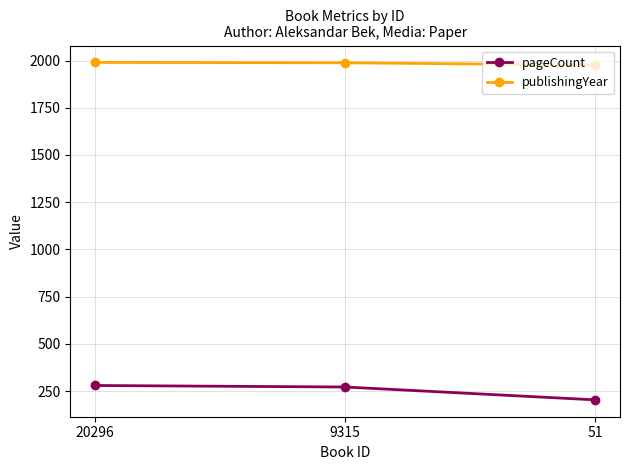

True or false: publishingYear has a value of 1990 at 20296.

True